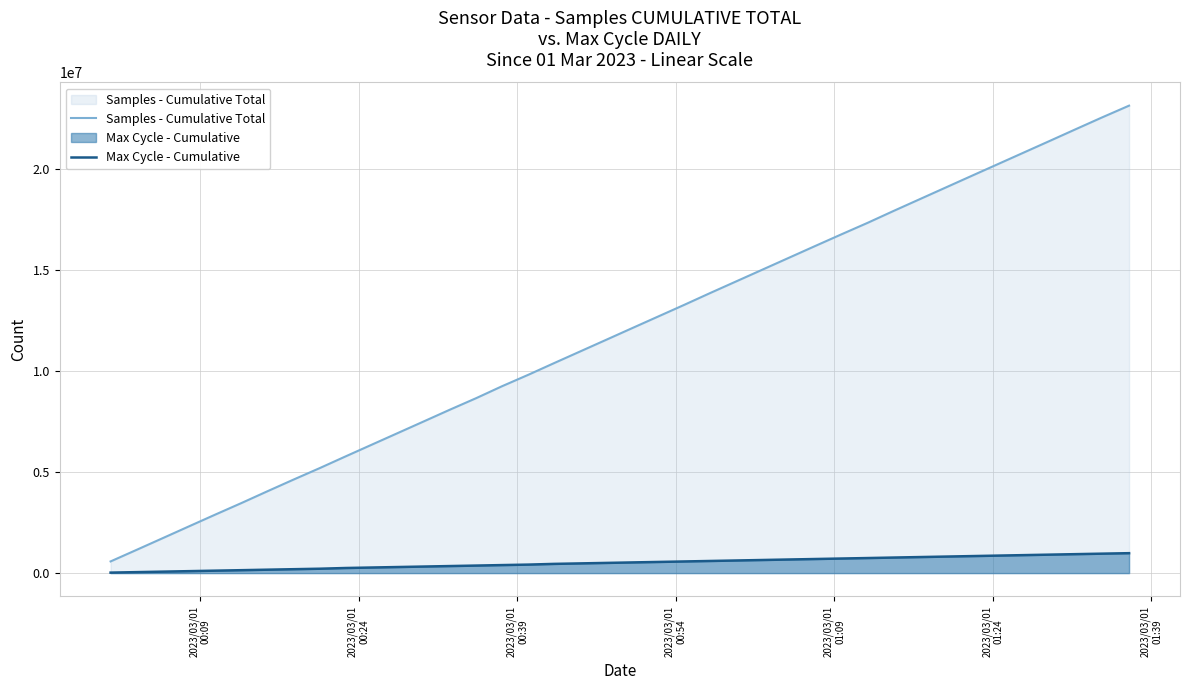

Which series has the largest range (max minus min)?

Samples - Cumulative Total